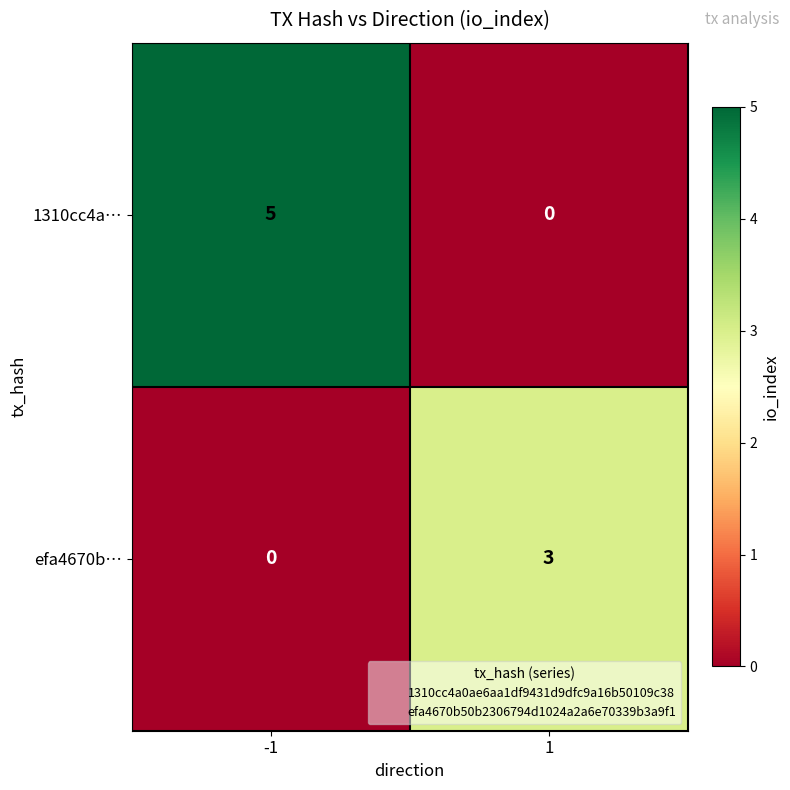

Count the number of data series in this chart.

2